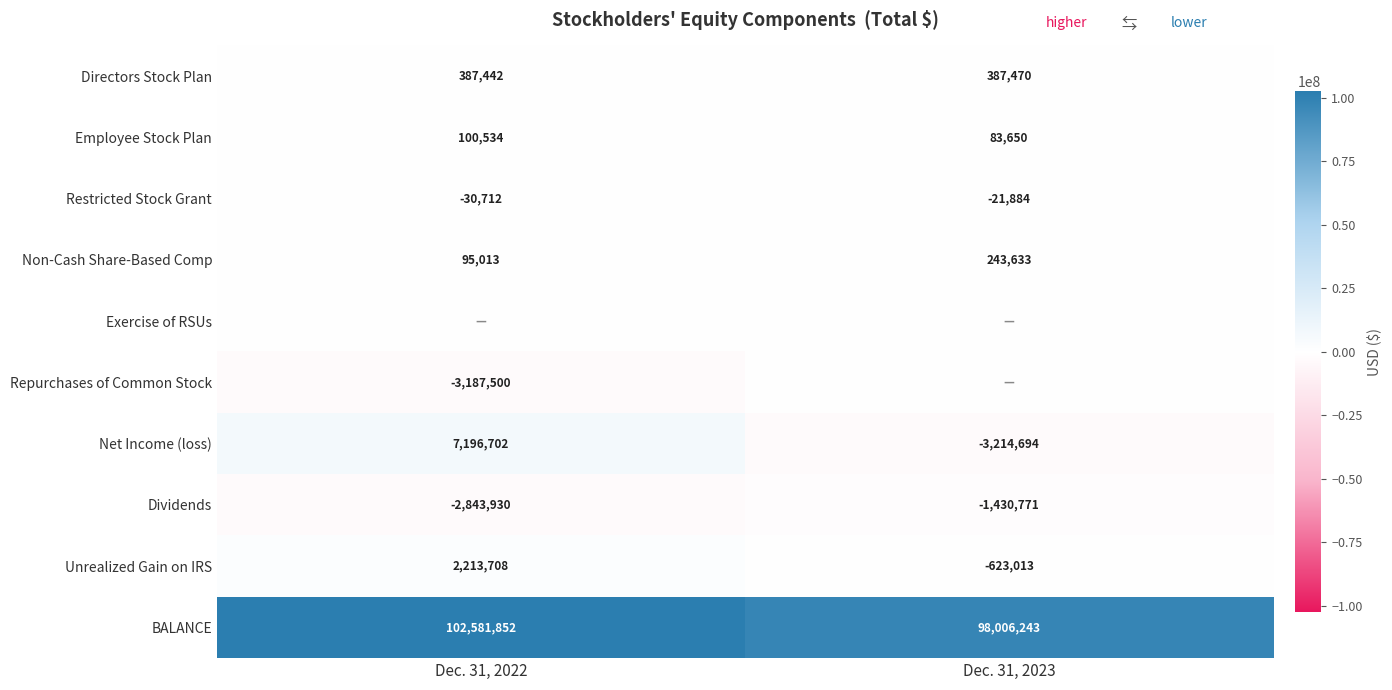

True or false: Employee Stock Plan has a value of 29789 at Dec. 31, 2023.

False